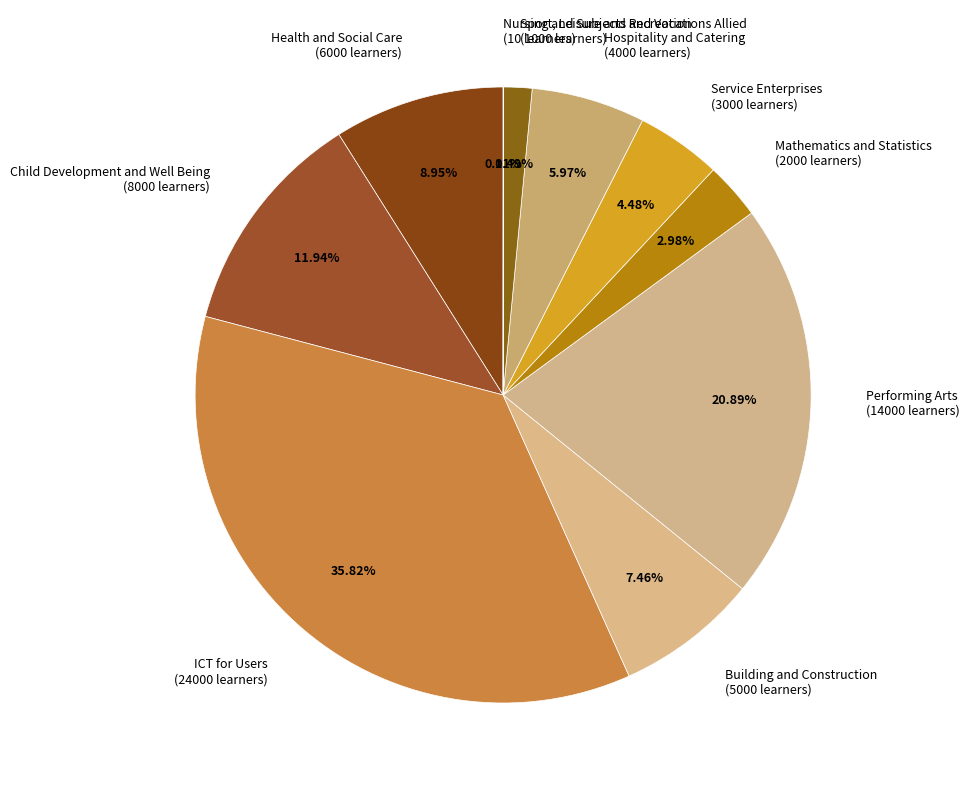

What is the largest slice in the pie chart?

ICT for Users